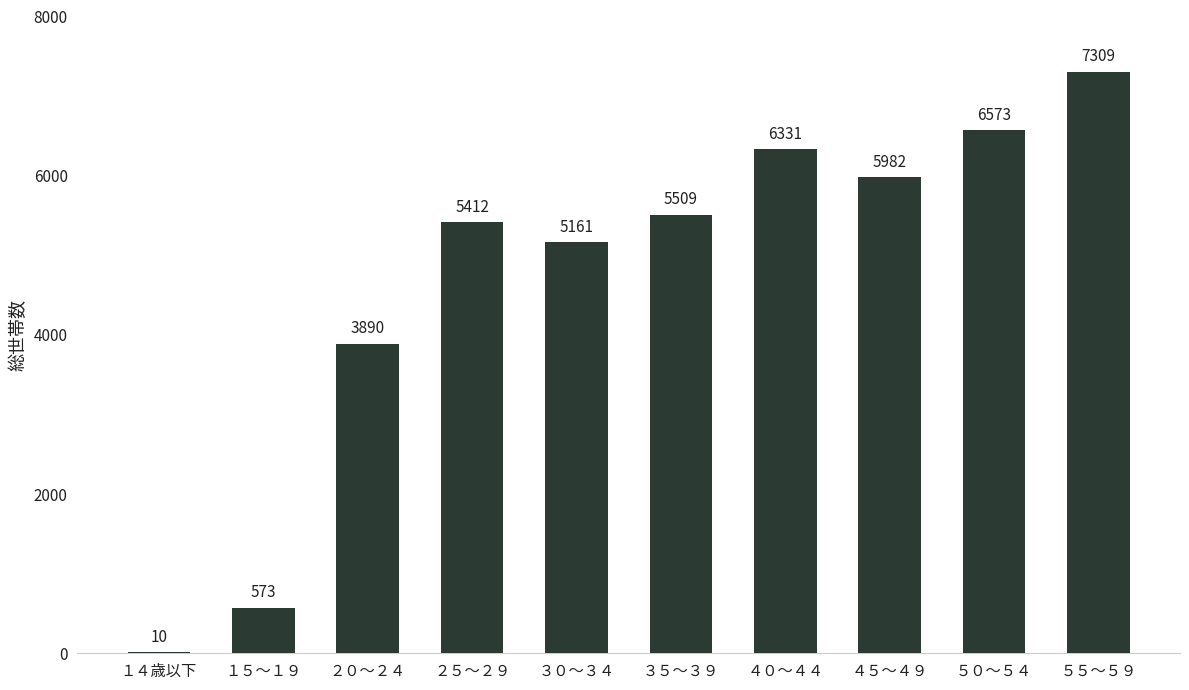

Which category has the highest value across all series?

５５～５９